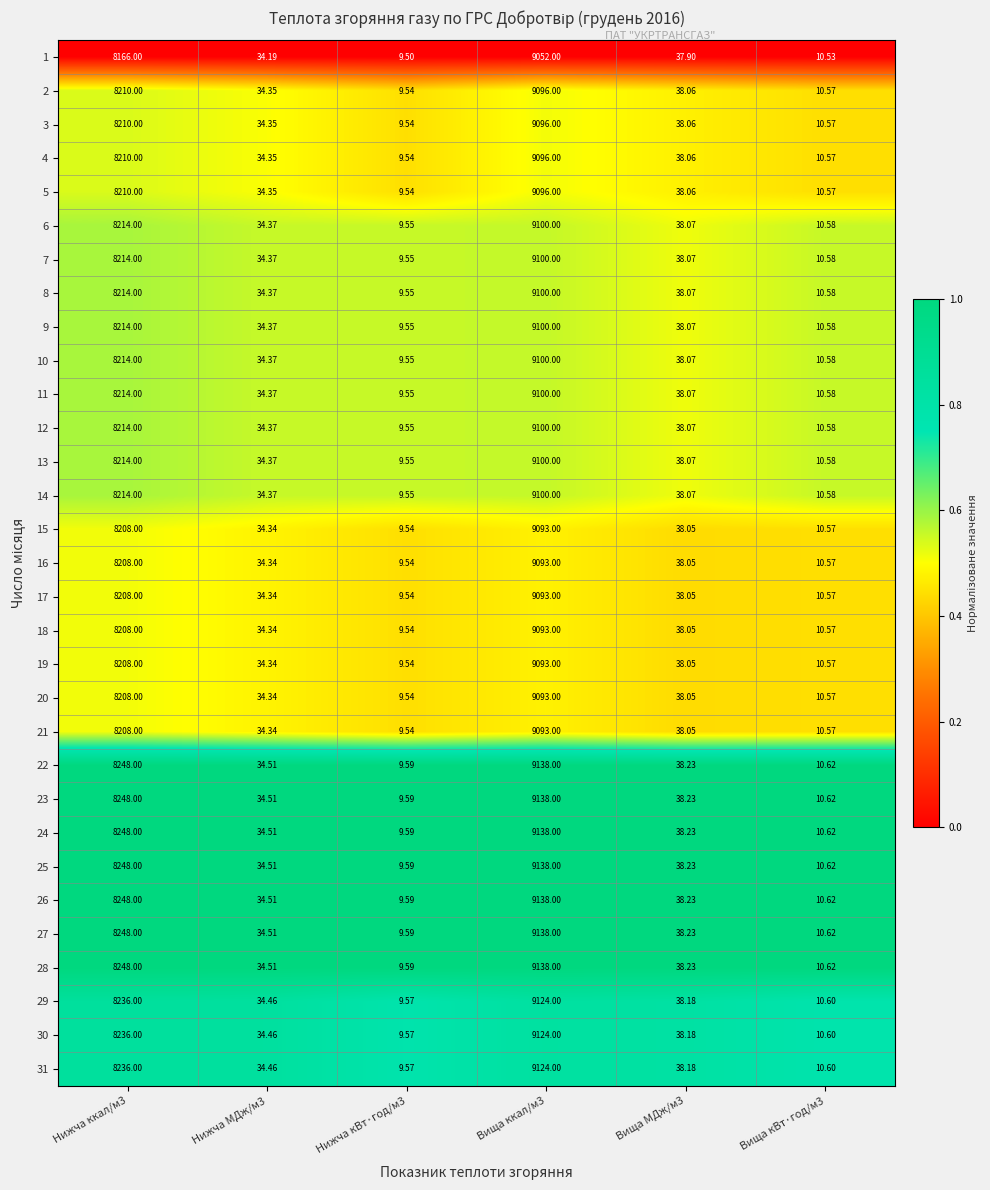

At which category is the sum across all series the highest?

Вища ккал/м3